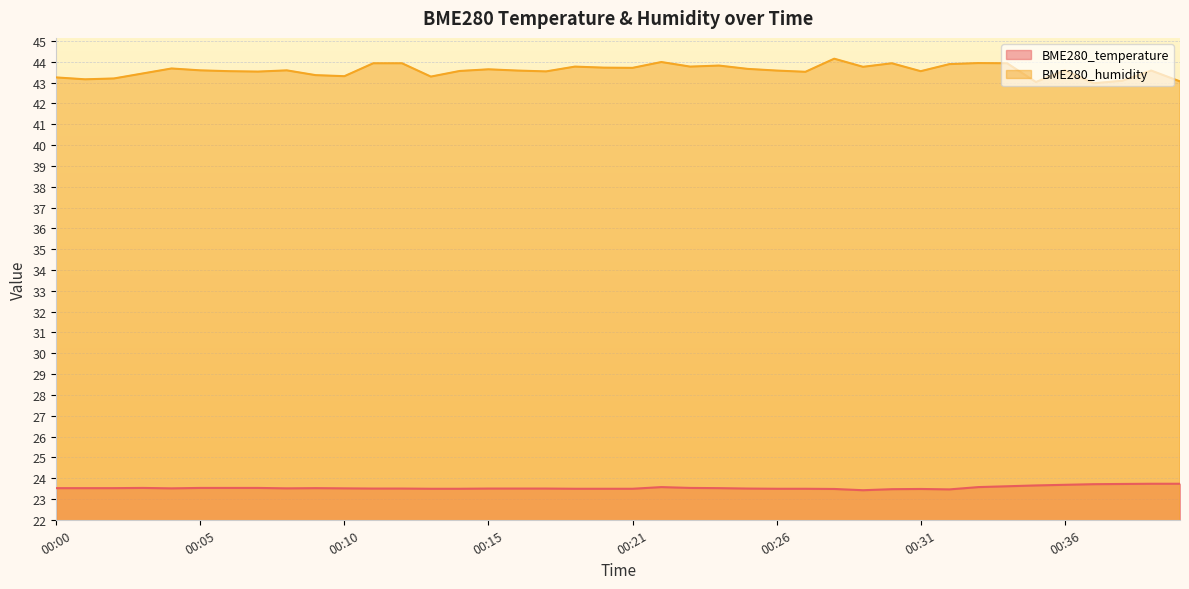

How many interior local peaks does the BME280_temperature series have?

4